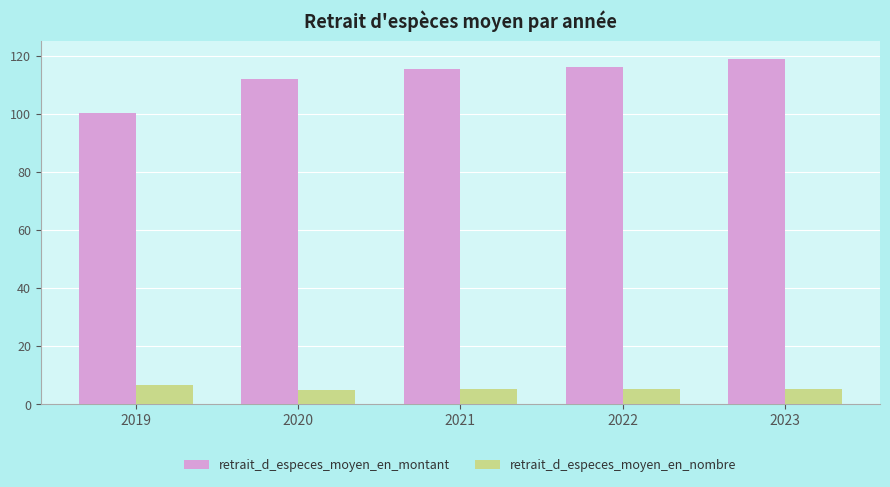

Which category has the lowest value in the retrait_d_especes_moyen_en_montant series?

2019